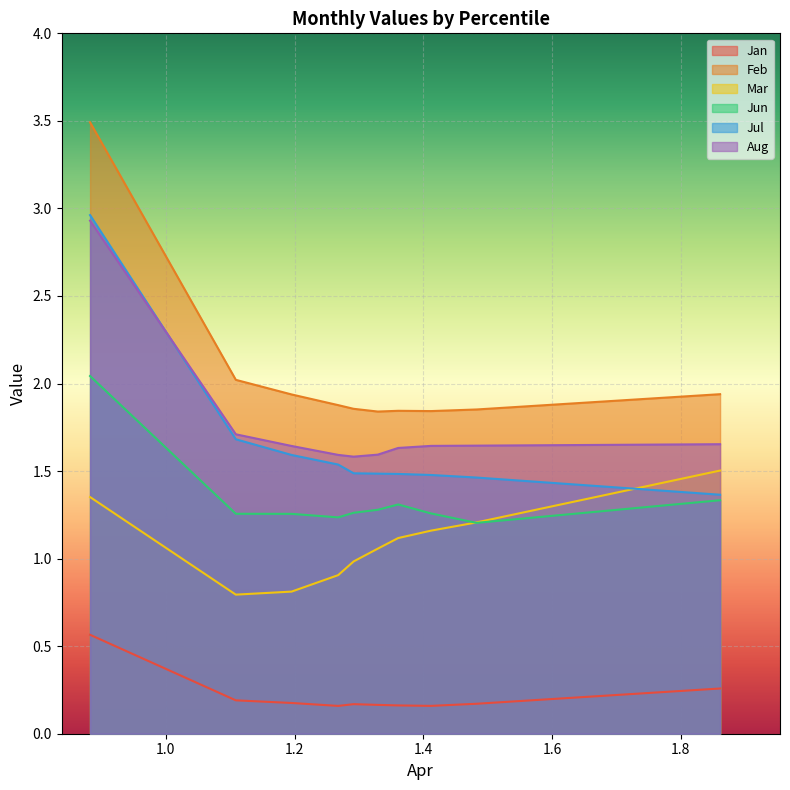

What is the average value of the Aug series?

1.8